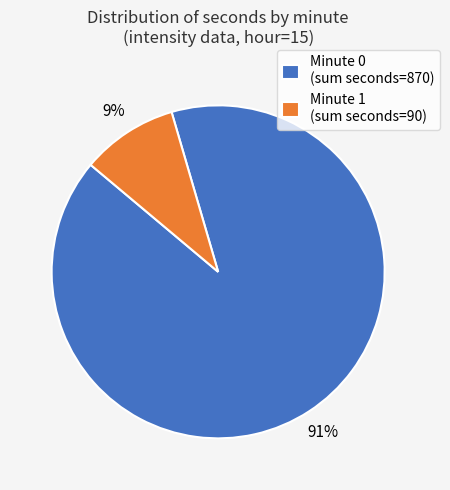

To the nearest percent, what is the combined percentage of Minute 1 (sum seconds=90) and Minute 0 (sum seconds=870)?

100%